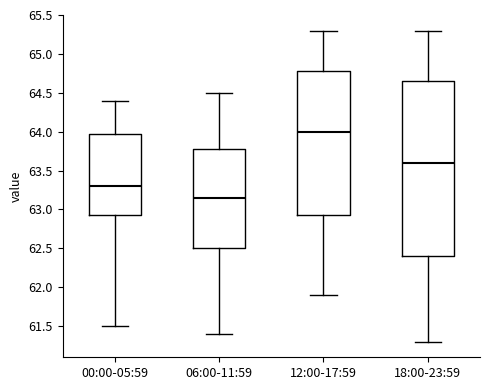

Reading left to right, read every box against the y-axis: the position of its median line, the range the box covers, and the ends of its whiskers. The values are not printed on the chart, so give them approximately, as read against the axis.

00:00-05:59: median 63.30, box 62.95 to 64.00, whiskers 61.50 to 64.40
06:00-11:59: median 63.15, box 62.50 to 63.80, whiskers 61.40 to 64.50
12:00-17:59: median 64.00, box 62.95 to 64.80, whiskers 61.90 to 65.30
18:00-23:59: median 63.60, box 62.40 to 64.65, whiskers 61.30 to 65.30